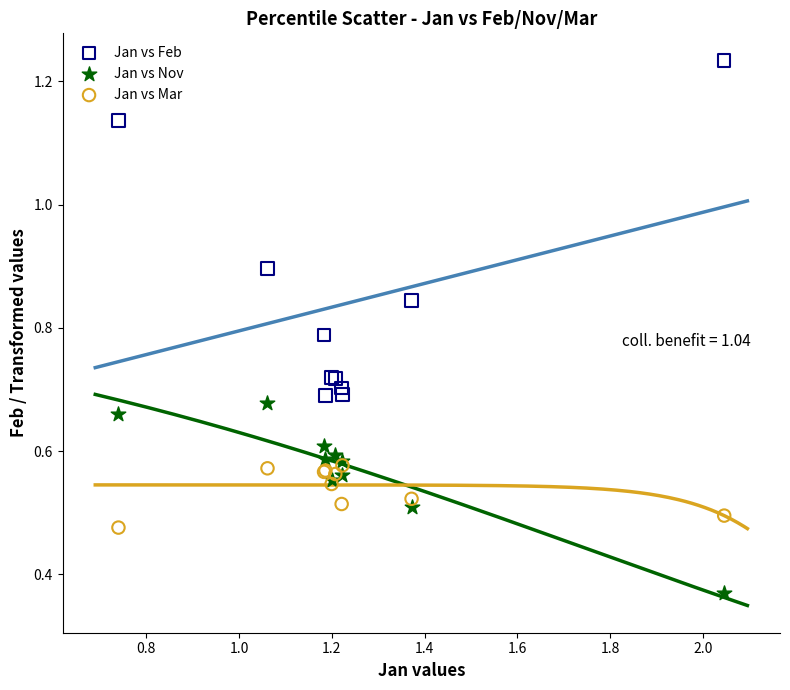

What are all the series names shown in the legend?

Jan vs Feb, Jan vs Nov, Jan vs Mar